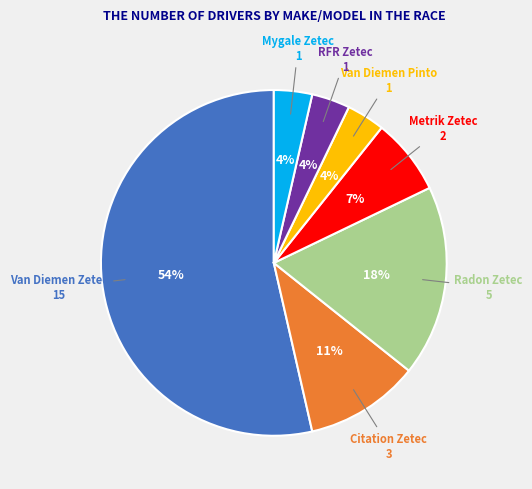

How many slices are in this pie chart?

7